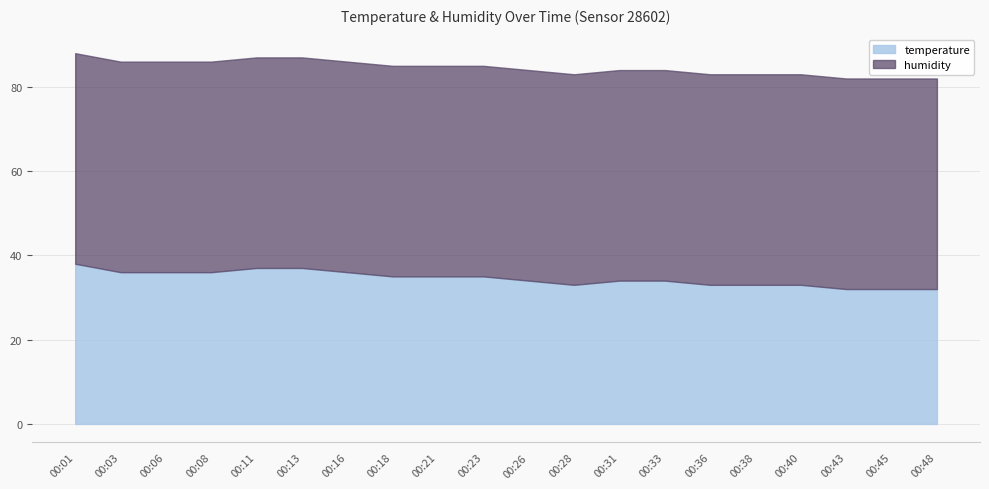

List the series in order of their peak value, lowest first.

temperature, humidity